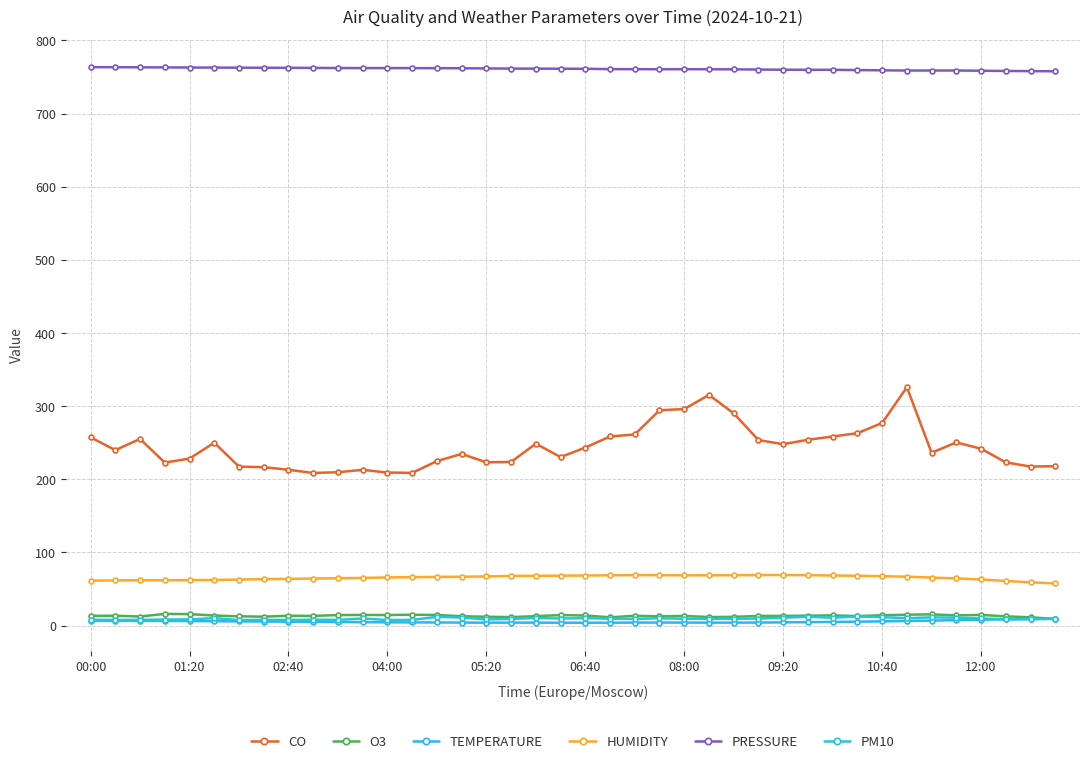

How many interior local valleys does the HUMIDITY series have?

1